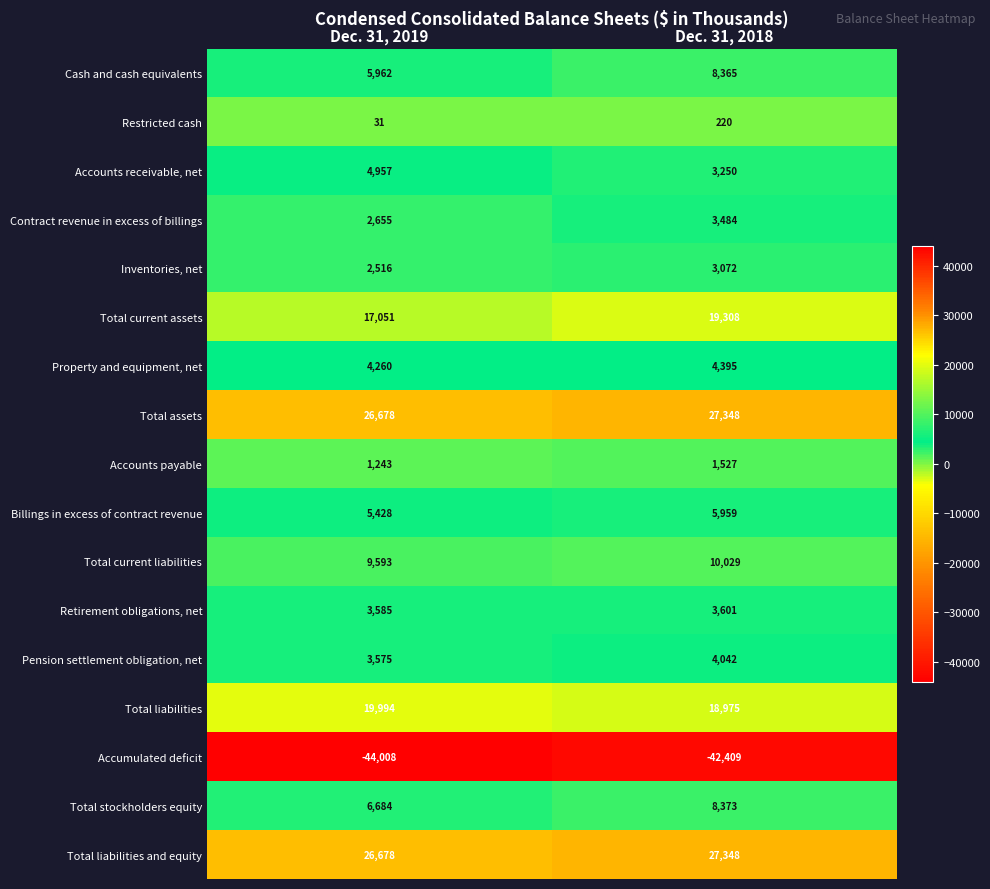

What is the sum of the Contract revenue in excess of billings values at Dec. 31, 2019 and Dec. 31, 2018?

6139